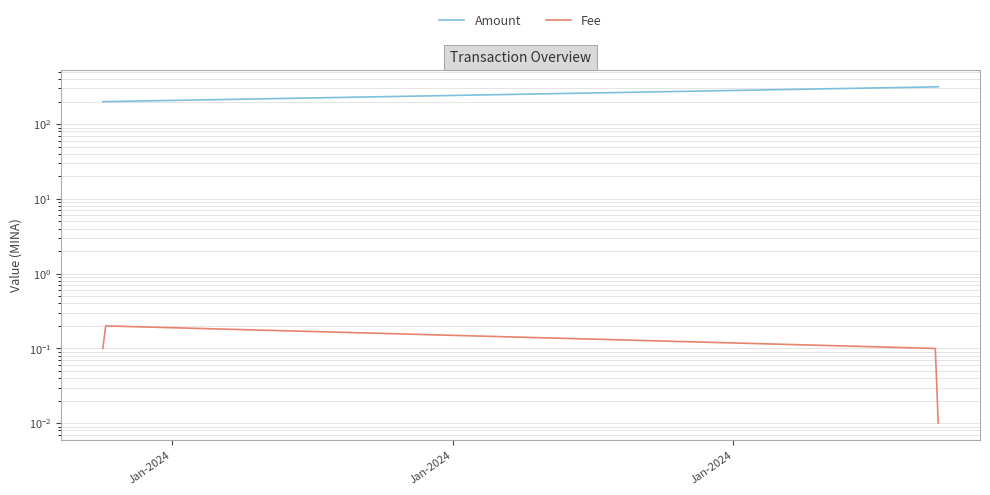

Rank the series by their maximum value, from lowest to highest.

Fee, Amount